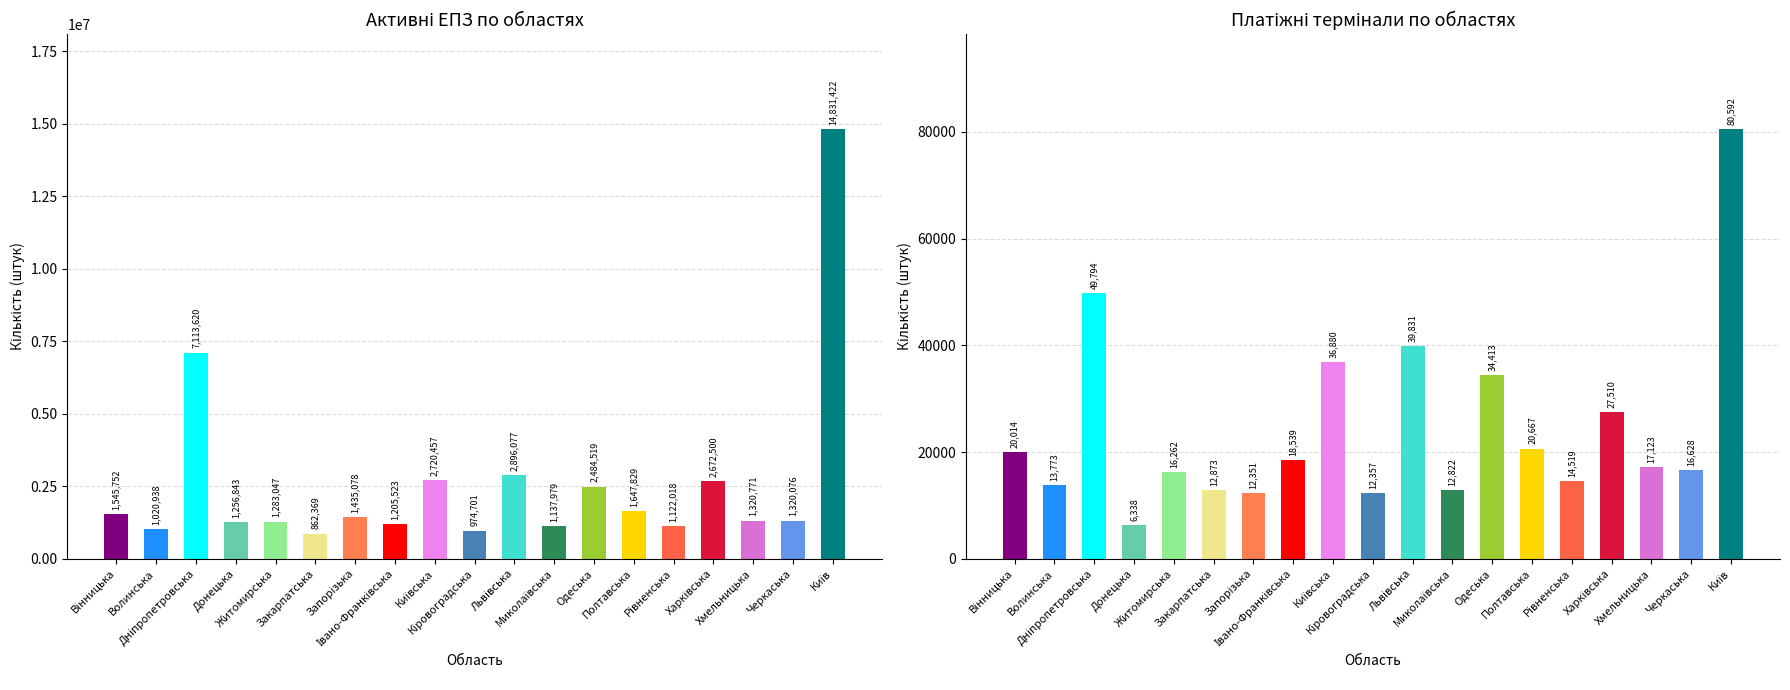

At which label does Електронних платіжних засобів (активних) first exceed 1320771?

Вінницька